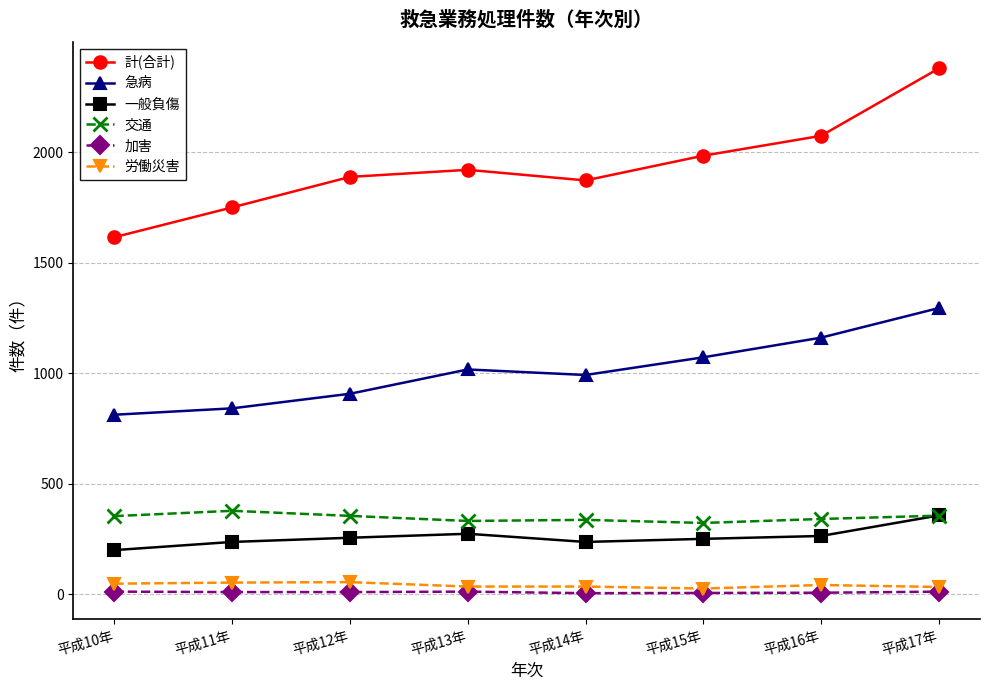

What position from the left is 平成16年?

7